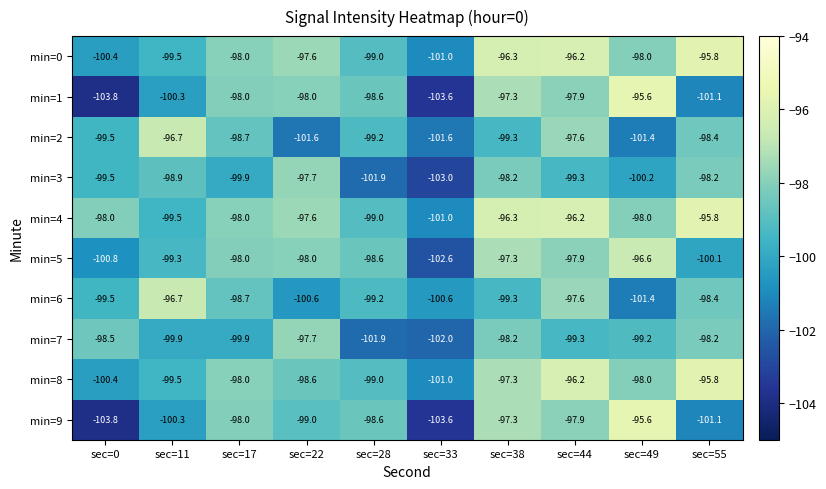

What is the total value across all series at sec=0?

-1004.2